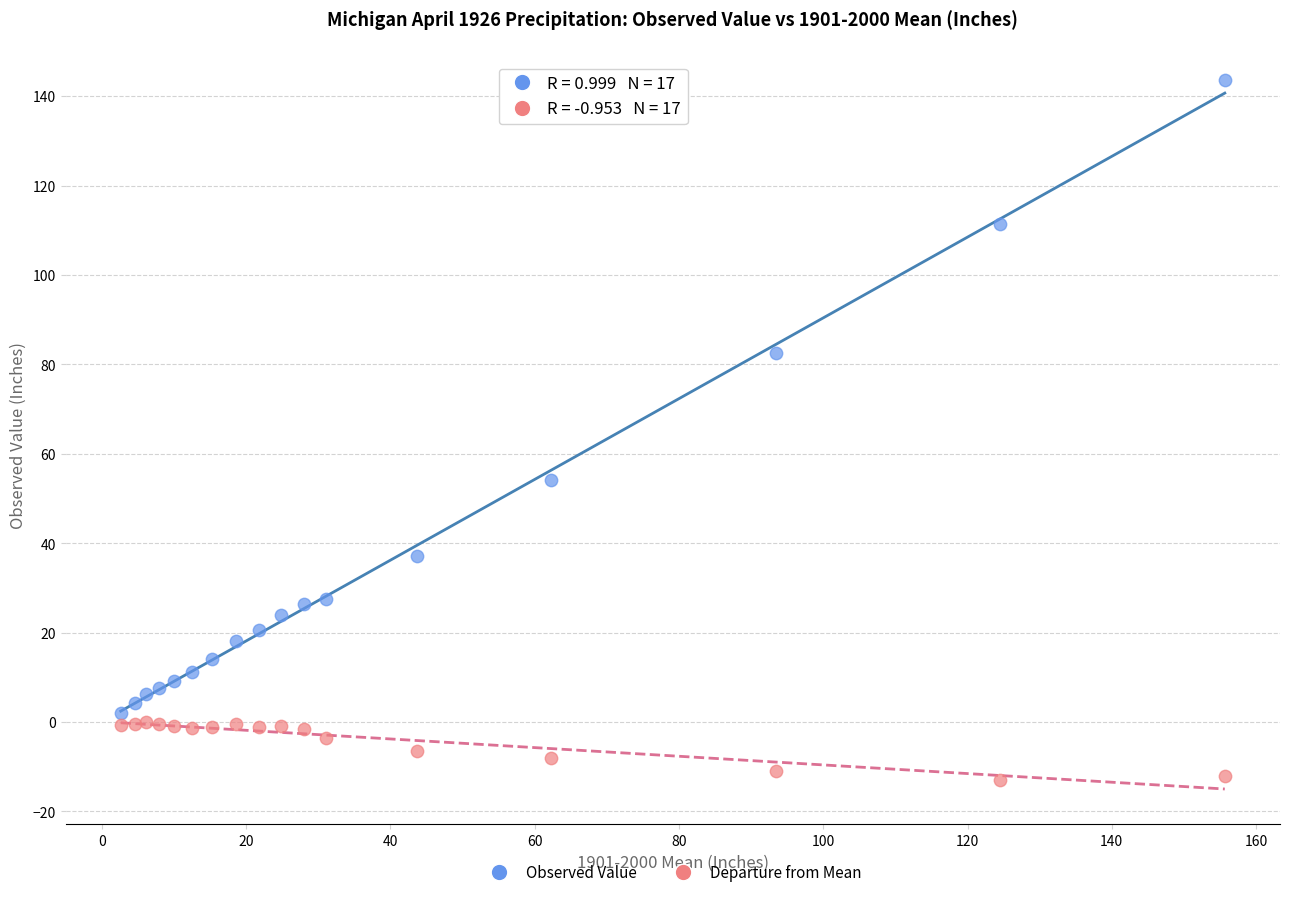

Which series has the largest Y range (max minus min)?

Observed Value